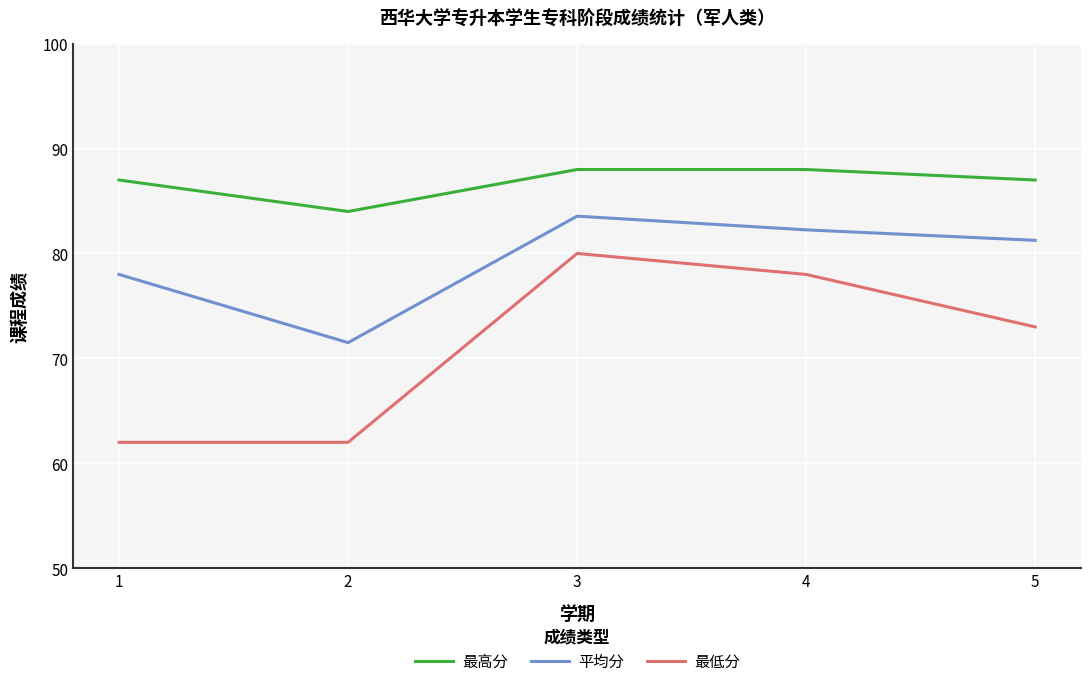

Where is 最低分 nearest to the value 71?

5